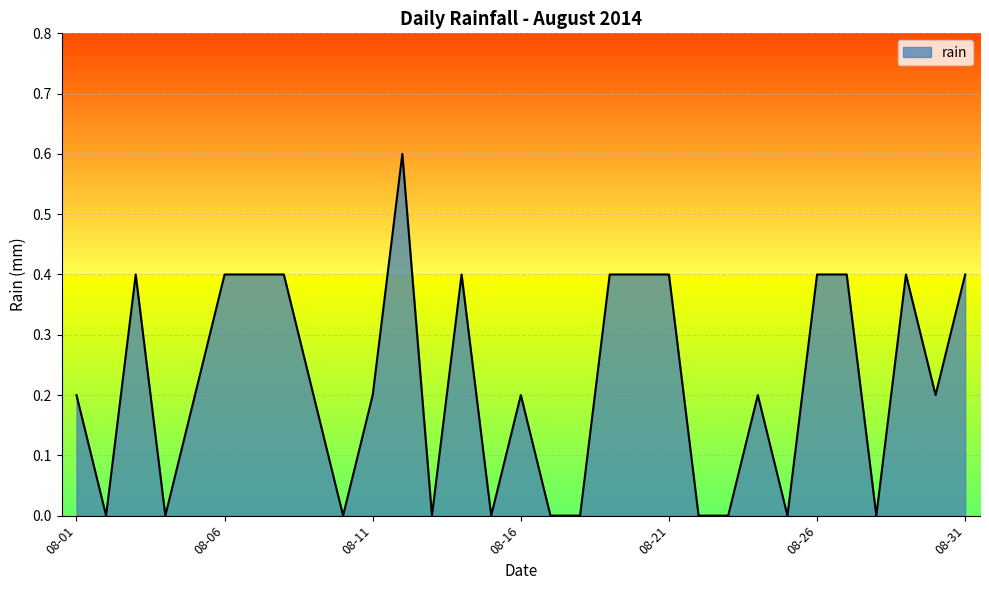

Reading right to left, transcribe all the data shown in this chart.

0.4	0.2	0.4	0.0	0.4	0.4	0.0	0.2	0.0	0.0	0.4	0.4	0.4	0.0	0.0	0.2	0.0	0.4	0.0	0.6	0.2	0.0	0.2	0.4	0.4	0.4	0.2	0.0	0.4	0.0	0.2